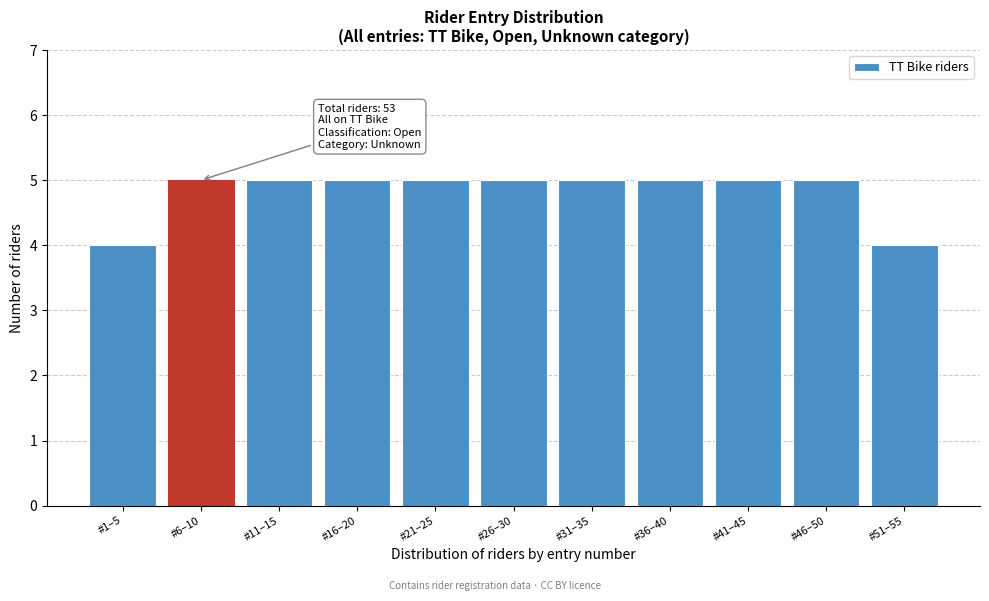

Reading left to right, what are all the values shown in this chart?

4	5	5	5	5	5	5	5	5	5	4